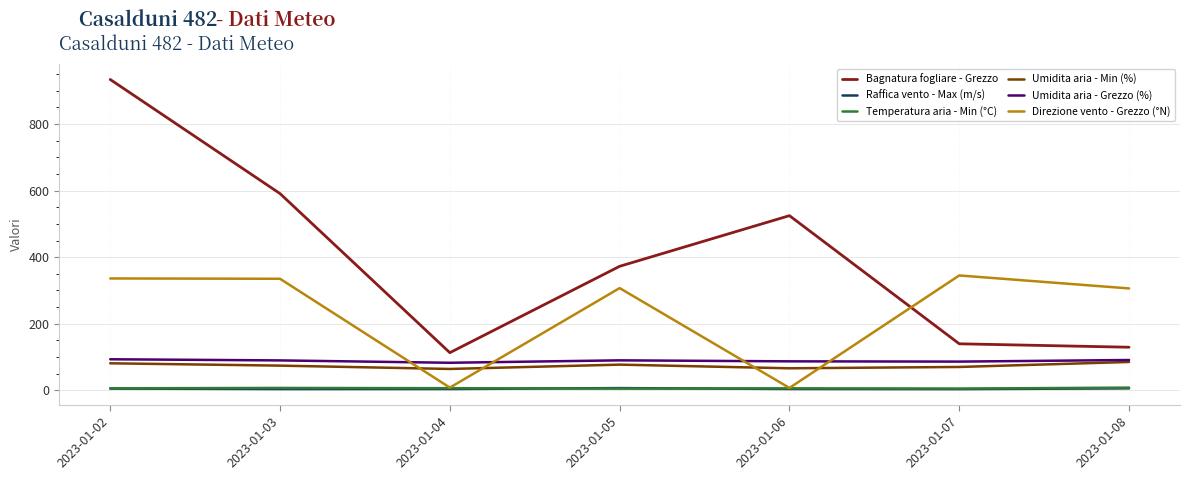

Which series has the largest total across all categories?

Bagnatura fogliare - Grezzo